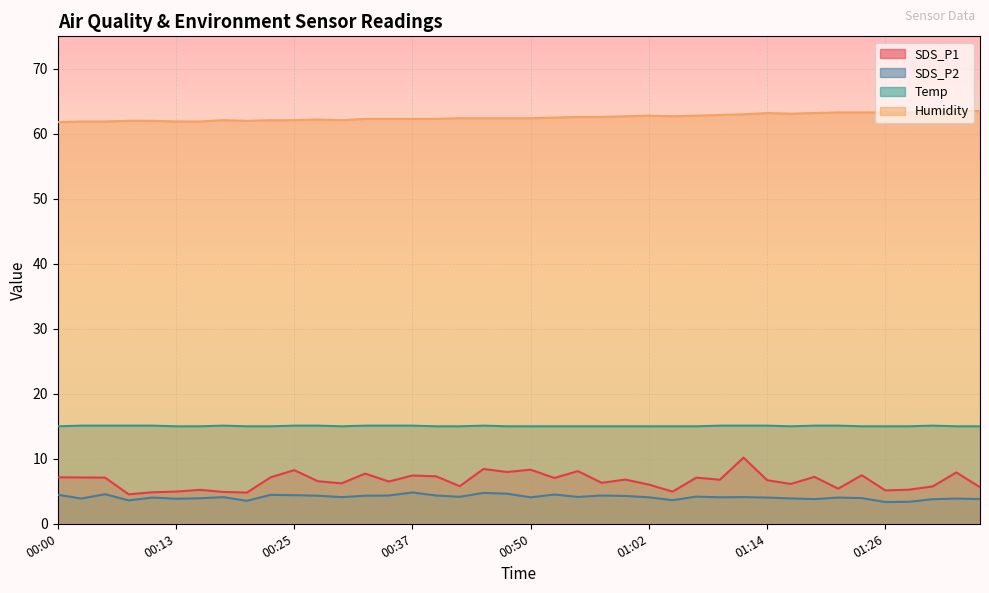

Rank the series by their maximum value, from highest to lowest.

Humidity, Temp, SDS_P1, SDS_P2